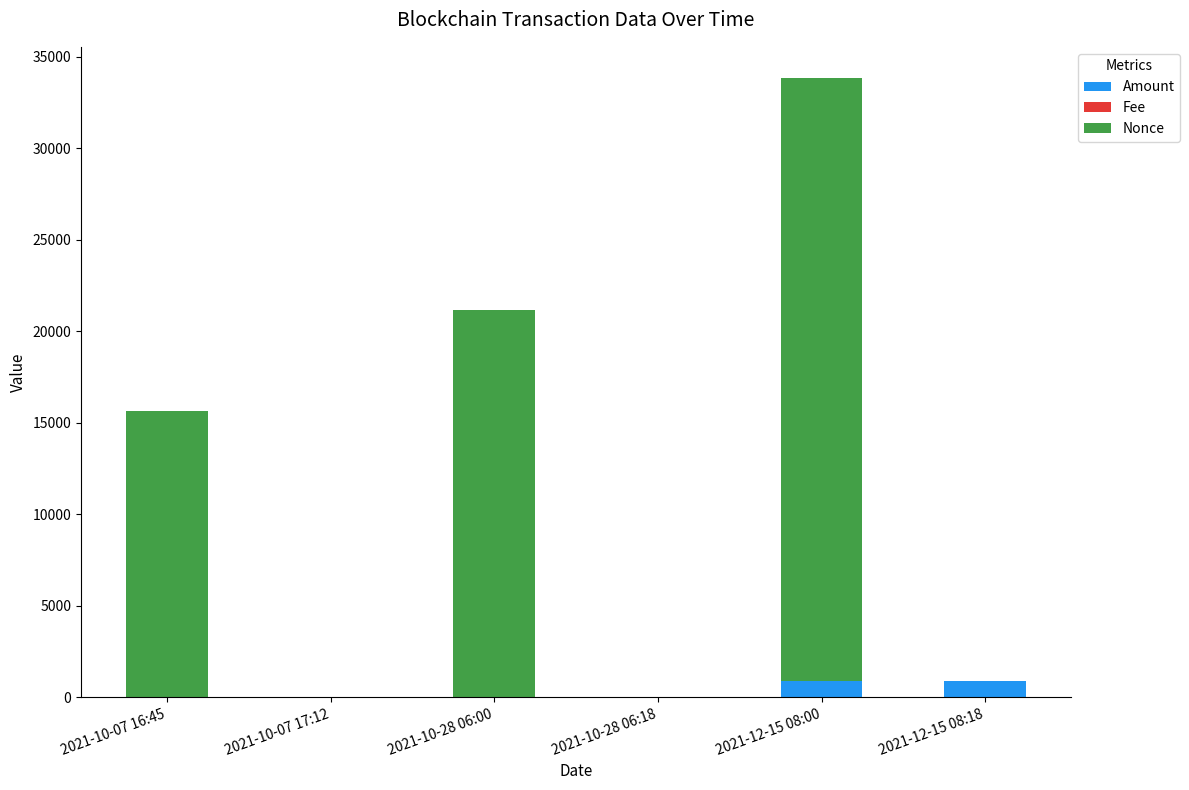

What is the highest value of the Amount series?

900.0